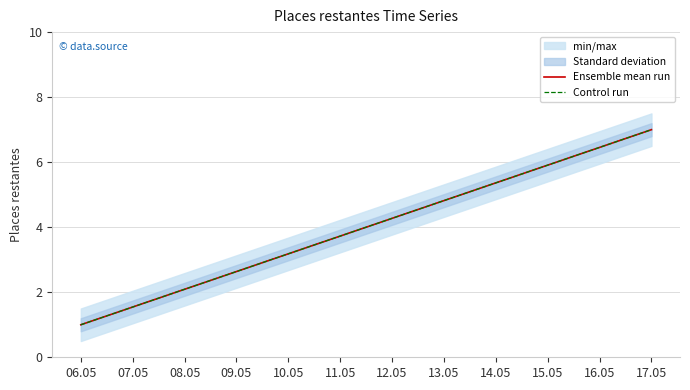

What is the label of the 7th point from the left?

06.05